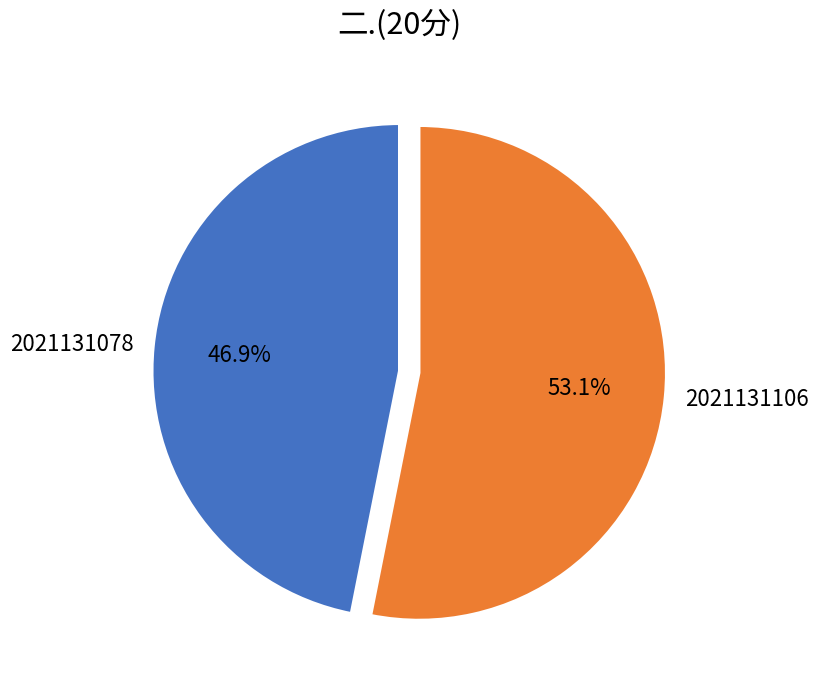

Is it true that 2021131078 is 35% of the pie?

False